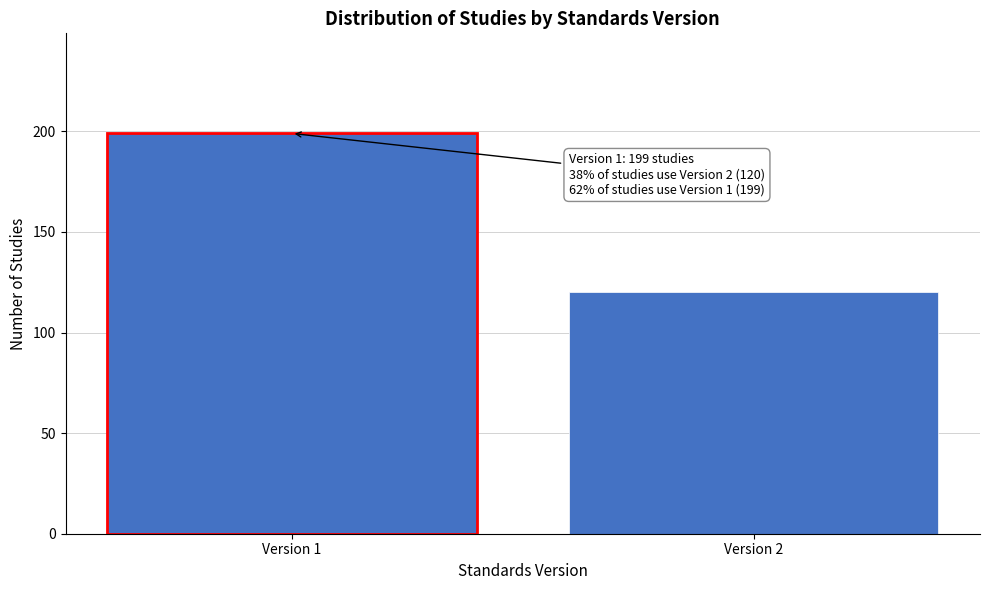

Reading left to right, transcribe all the data shown in this chart.

199	120